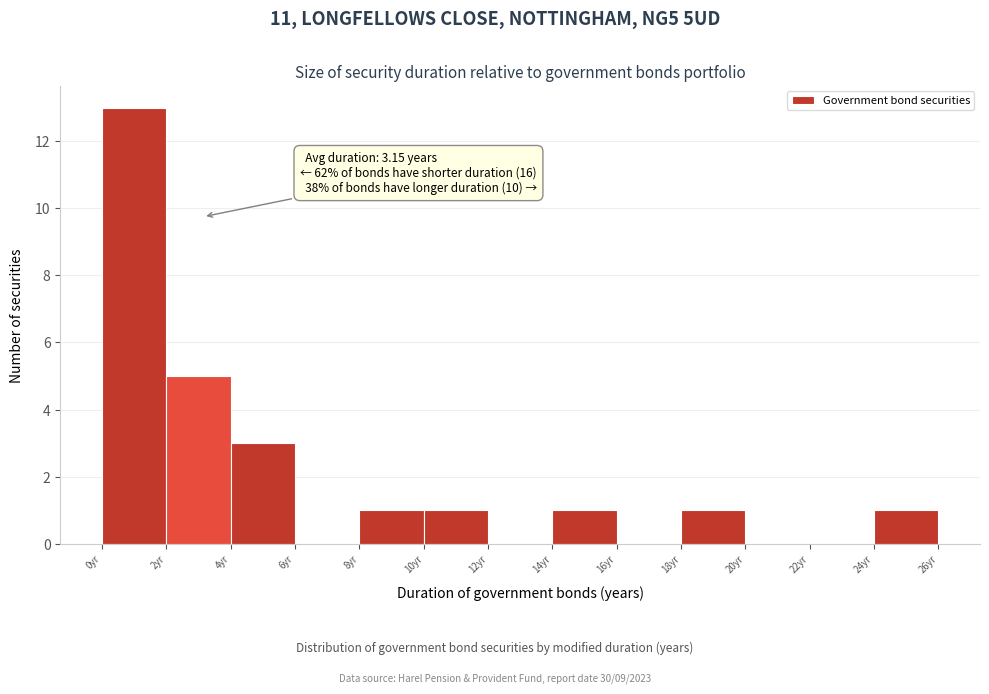

Which range on the x-axis has the tallest bar?

0 to 2